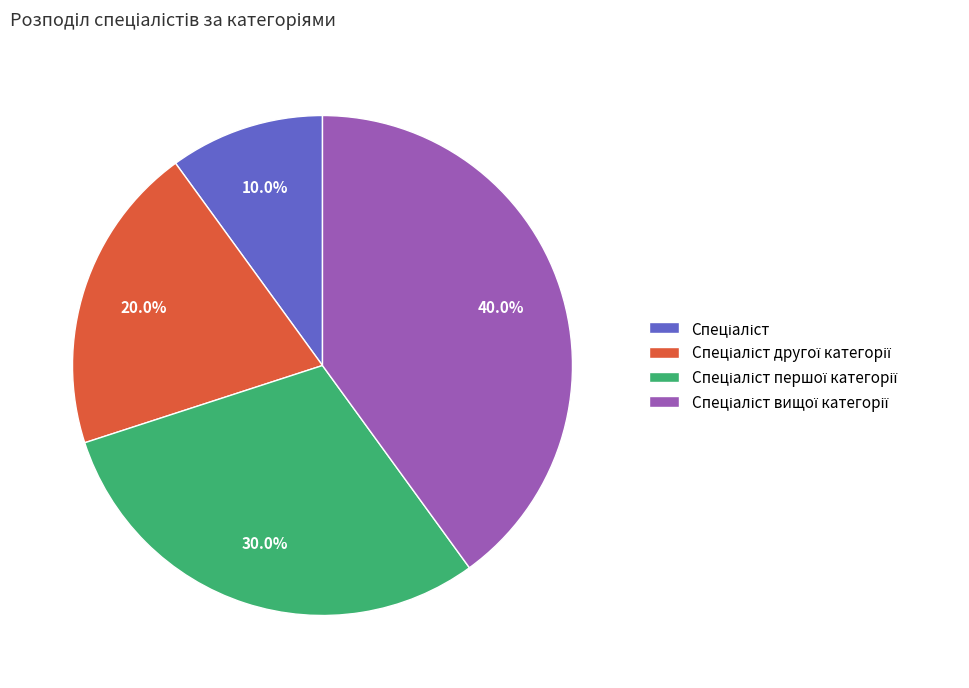

What is the total percentage of Спеціаліст другої категорії and Спеціаліст?

30.0%